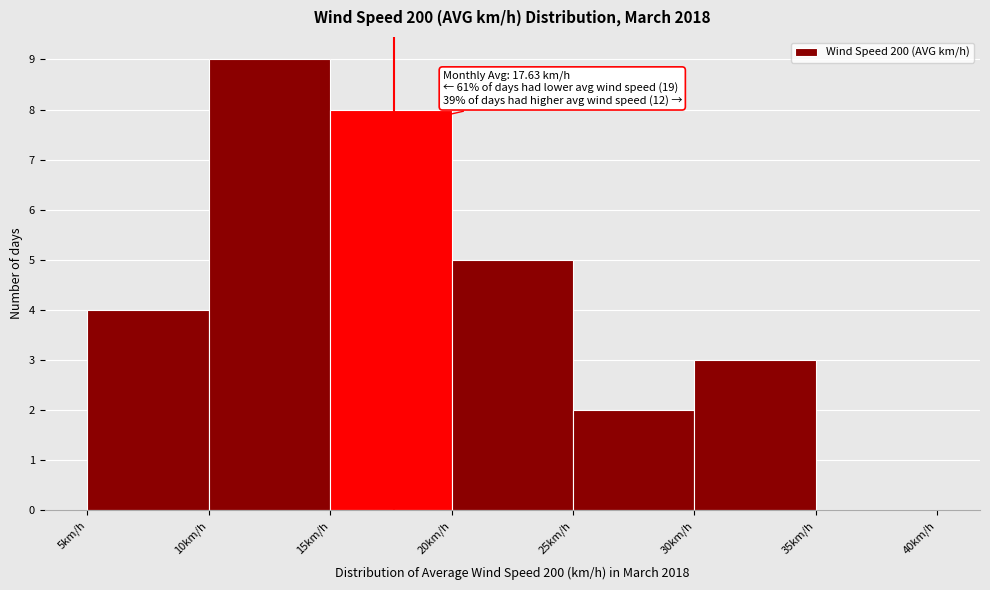

Over which range of the x-axis is the bar tallest?

10 to 15